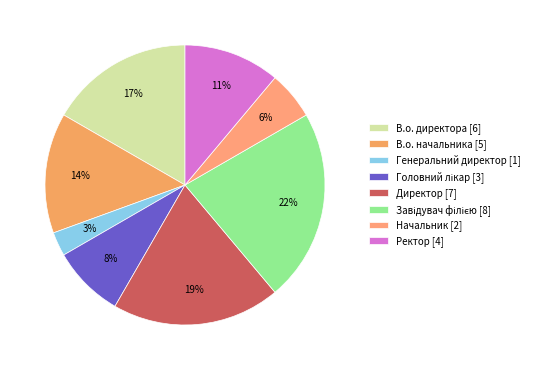

Which slice is the smallest?

Генеральний директор